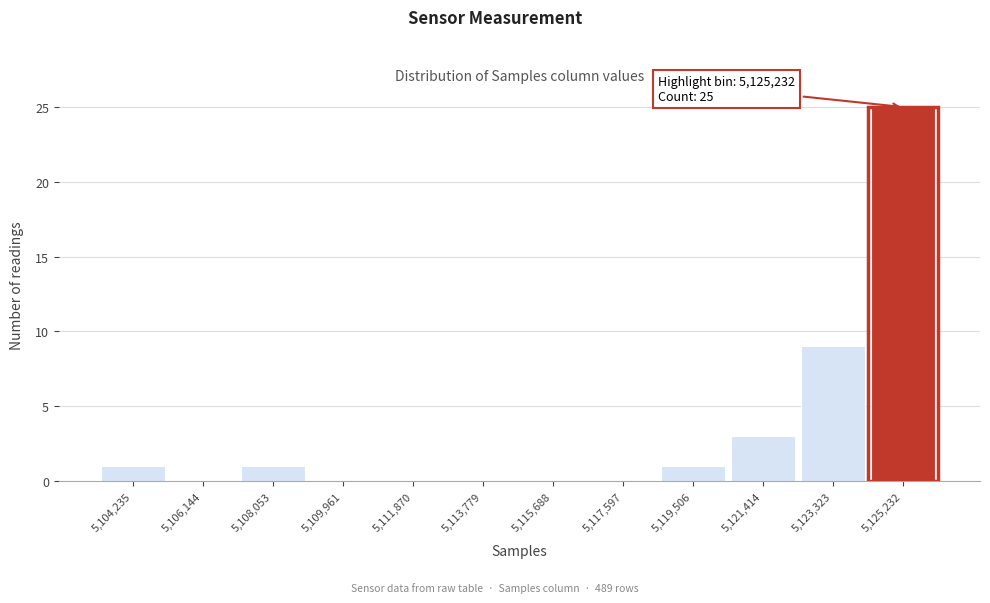

Which range on the x-axis has the tallest bar?

5124200 to 5126200